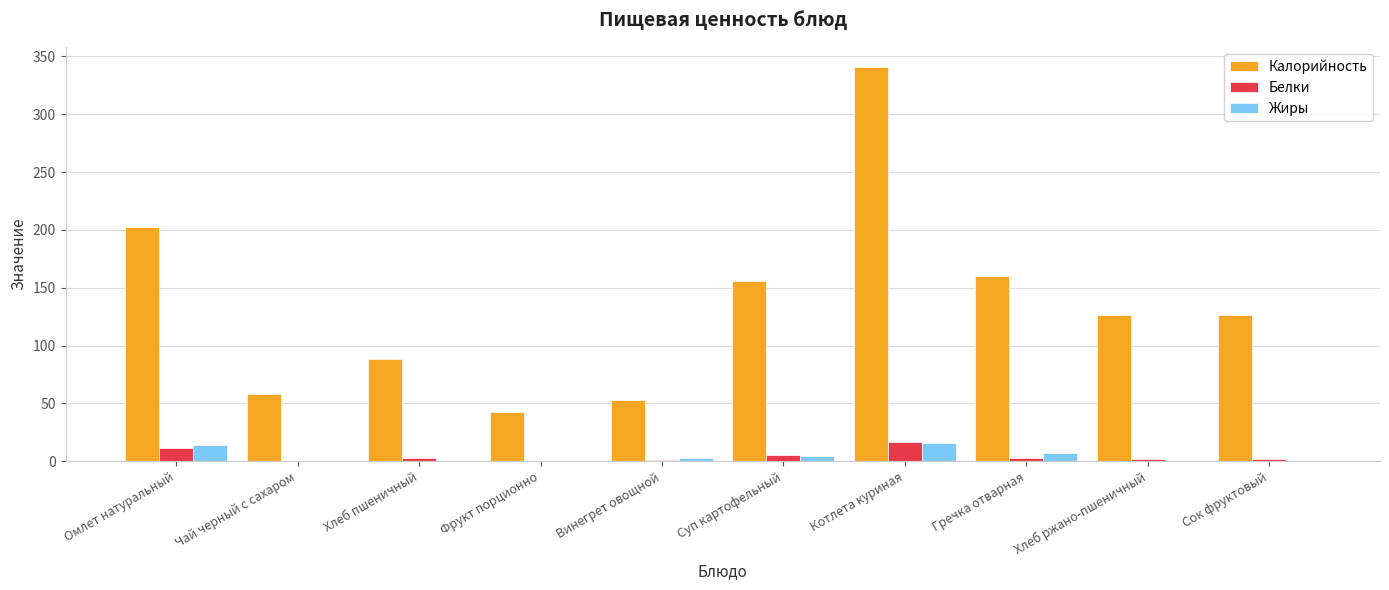

Where does the Белки series first go above 3?

Омлет натуральный